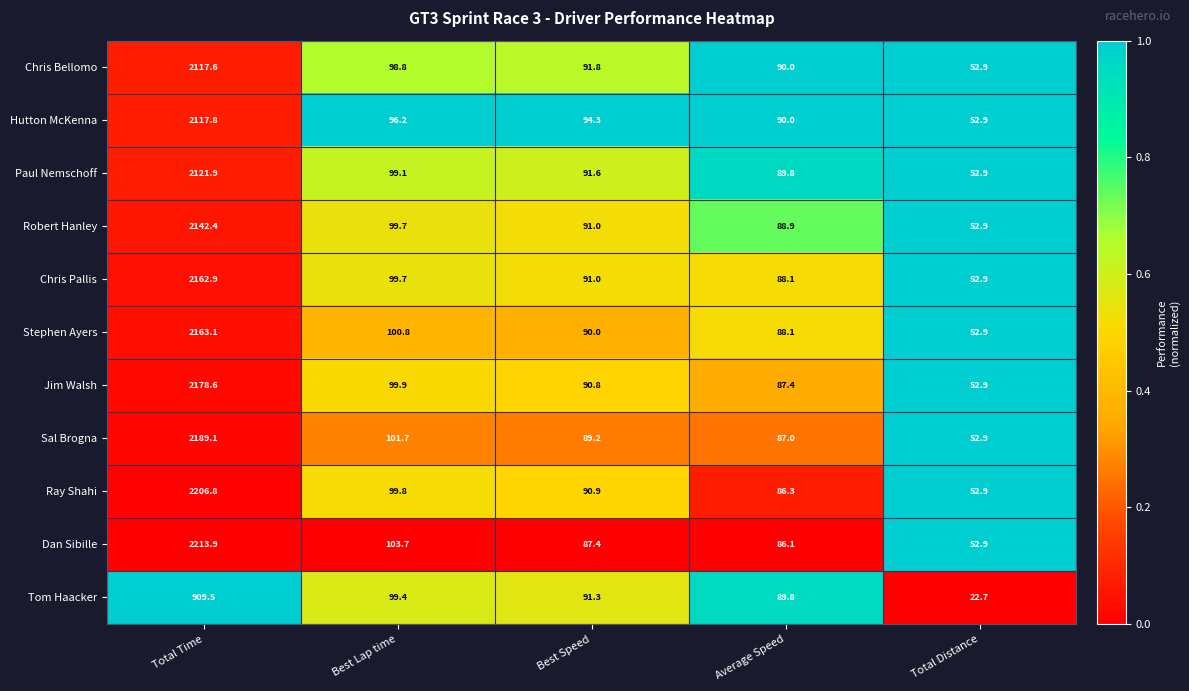

At which category is the sum across all series the highest?

Total Time